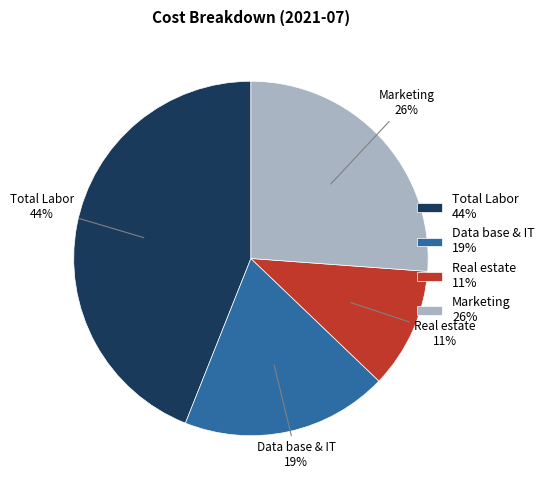

Which has a higher value, Total Labor 44% or Data base & IT 19%?

Total Labor 44%